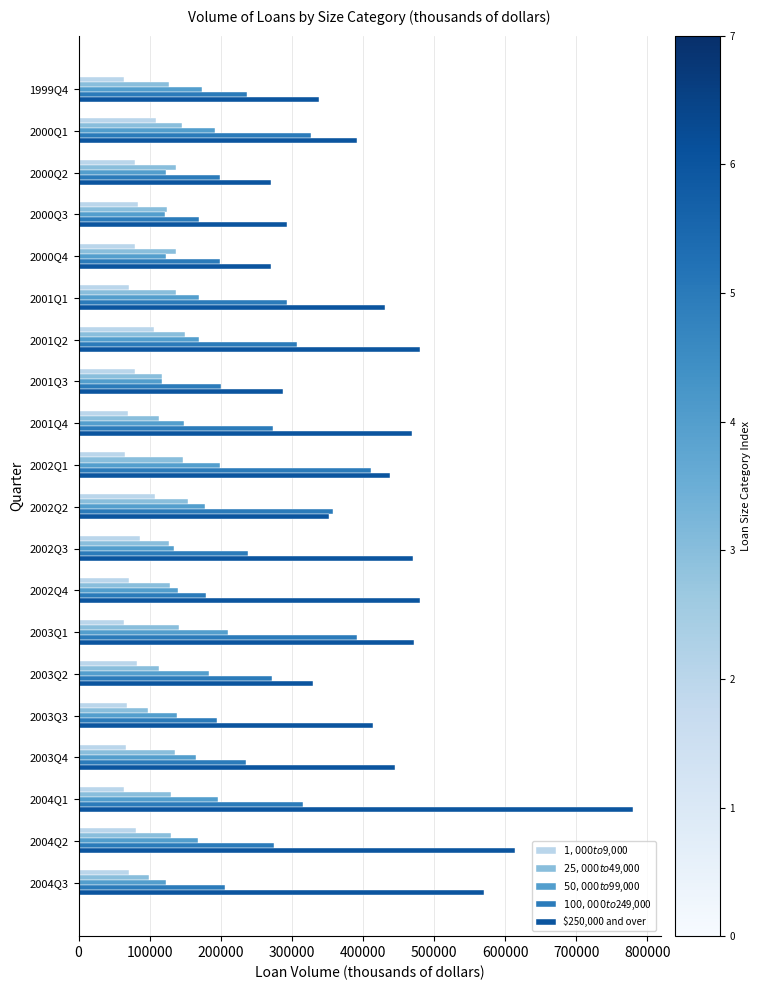

What is the difference between the highest and lowest values at 2004Q3?

499166